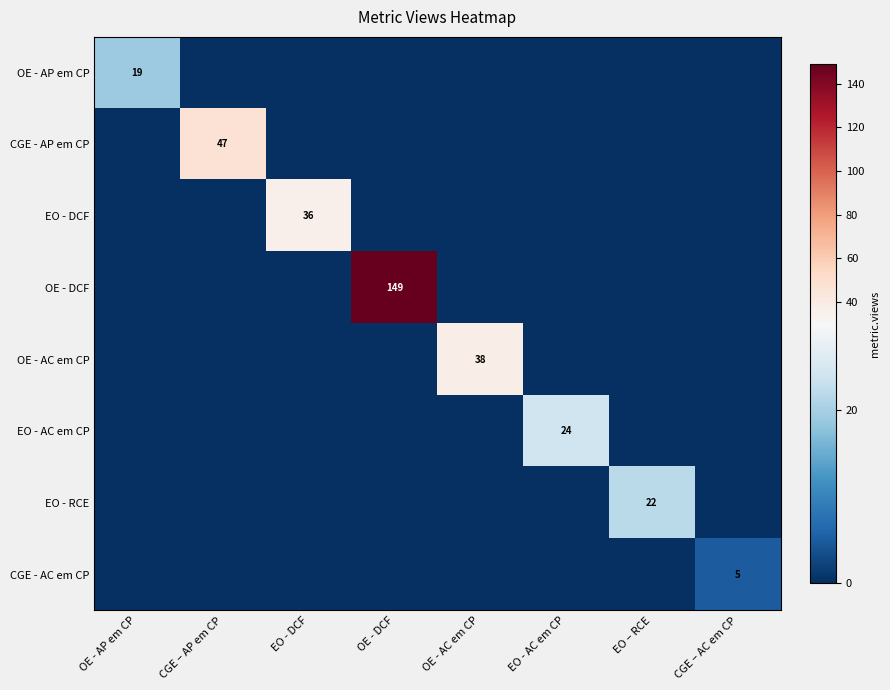

Which series changed the most between OE - DCF and EO - AC em CP?

OE - DCF